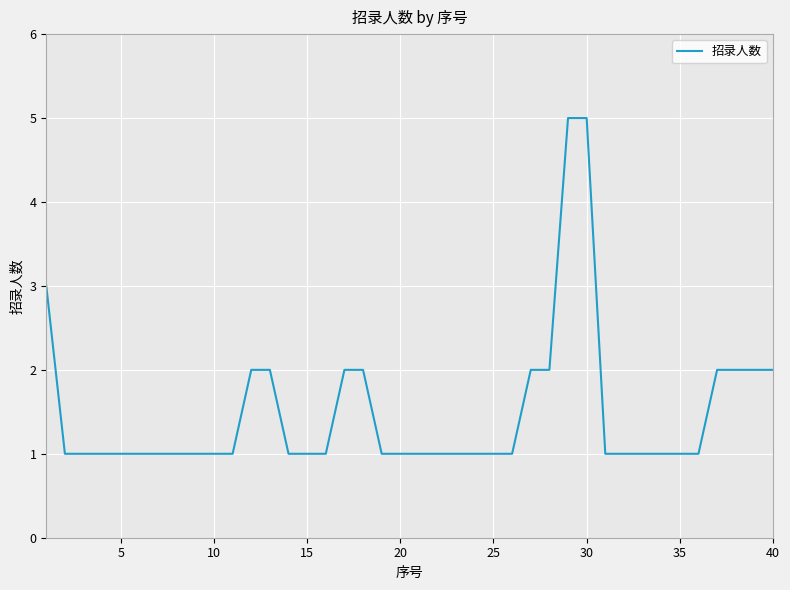

What is the maximum value shown in the chart?

5